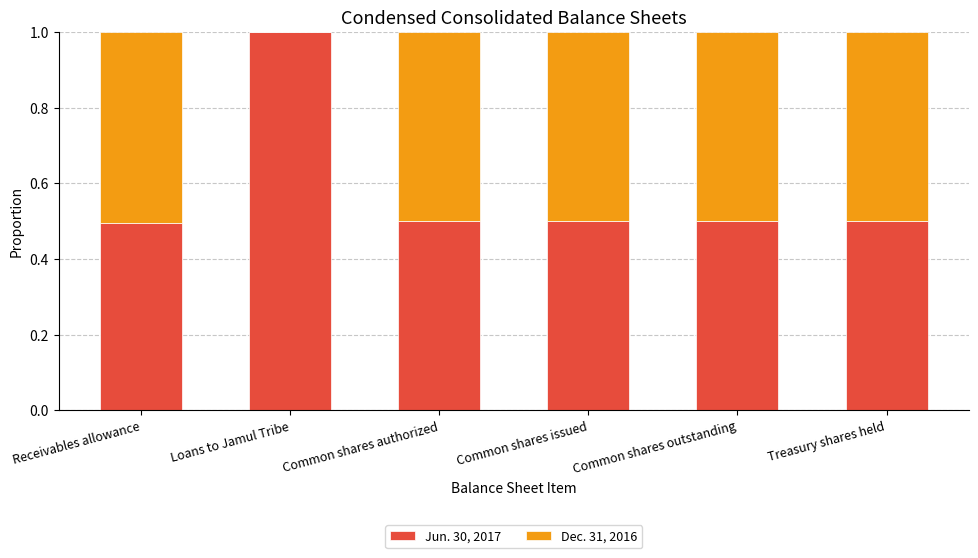

Reading left to right, what are the values for Jun. 30, 2017?

Receivables allowance=0.5	Loans to Jamul Tribe=1.0	Common shares authorized=0.5	Common shares issued=0.5	Common shares outstanding=0.5	Treasury shares held=0.5